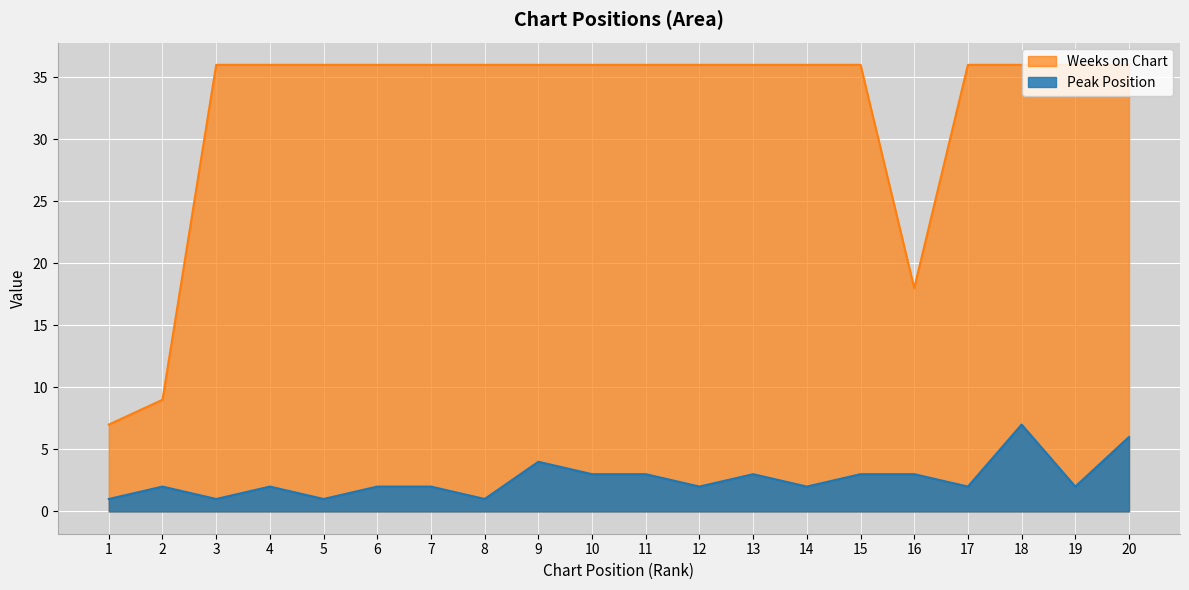

What is the maximum value for Peak Position?

7